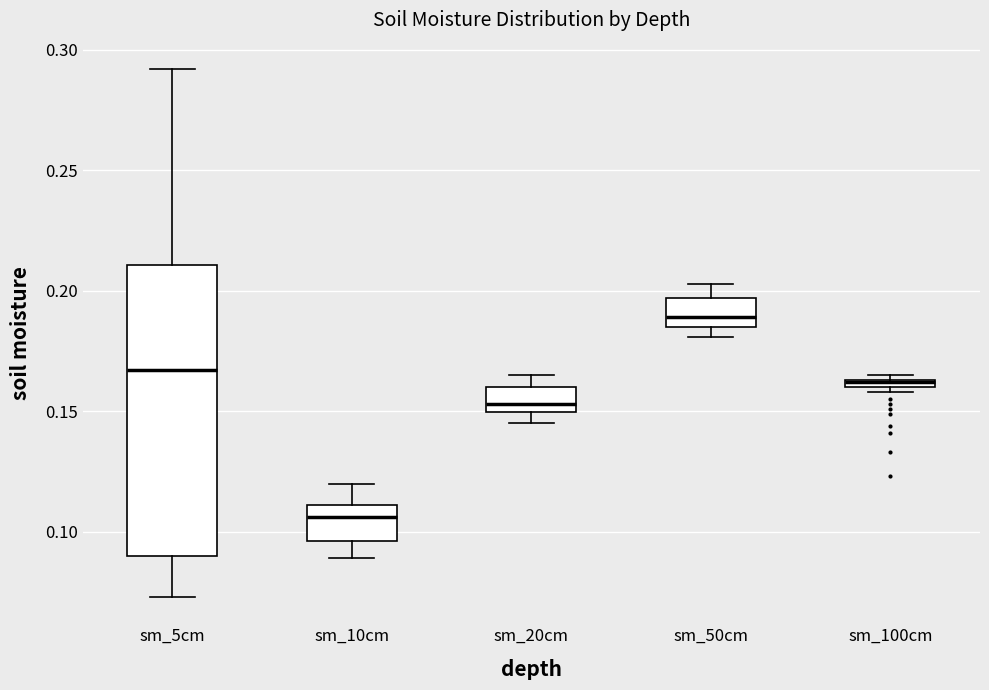

Where does the median line of the box for sm_20cm sit on the y-axis? The values are not printed on the chart, so give them approximately, as read against the axis.

0.155